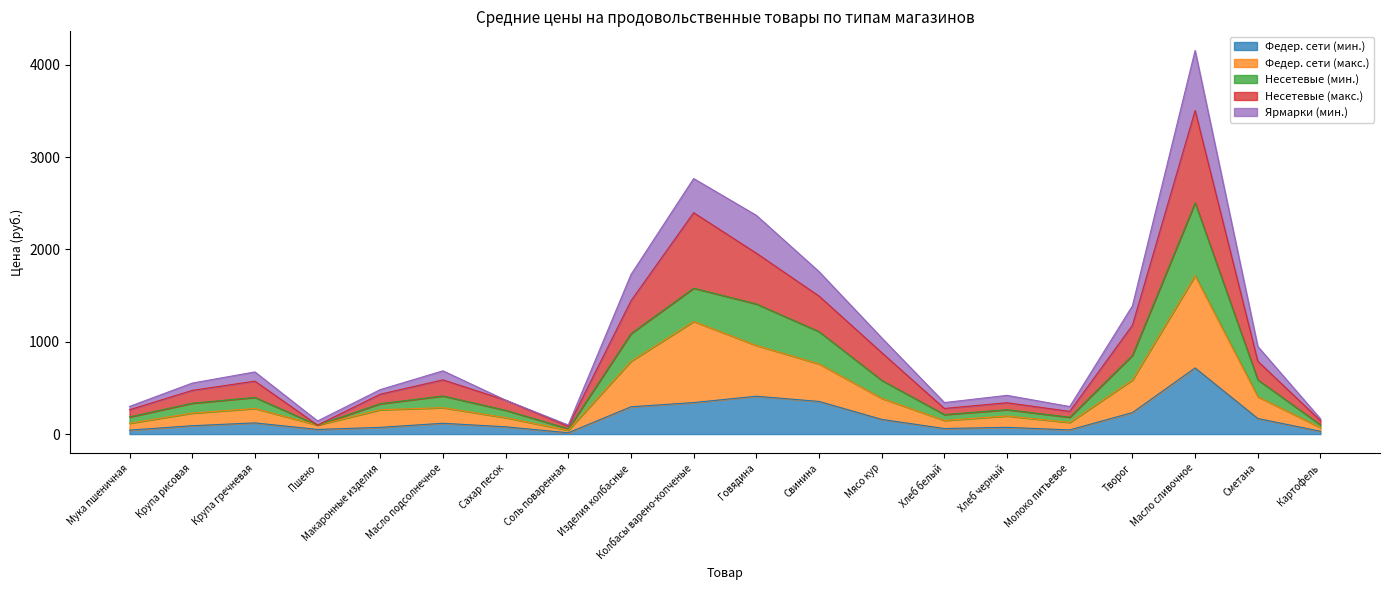

What is the total value across all series at Творог?

1389.3